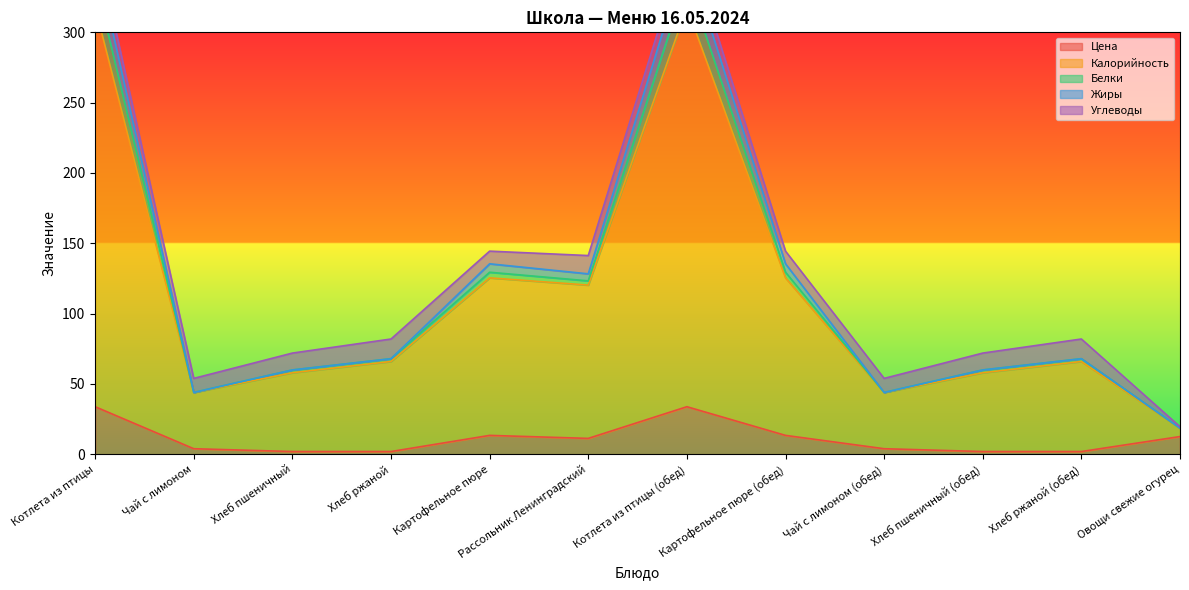

How many data points in Белки are less than 67?

5